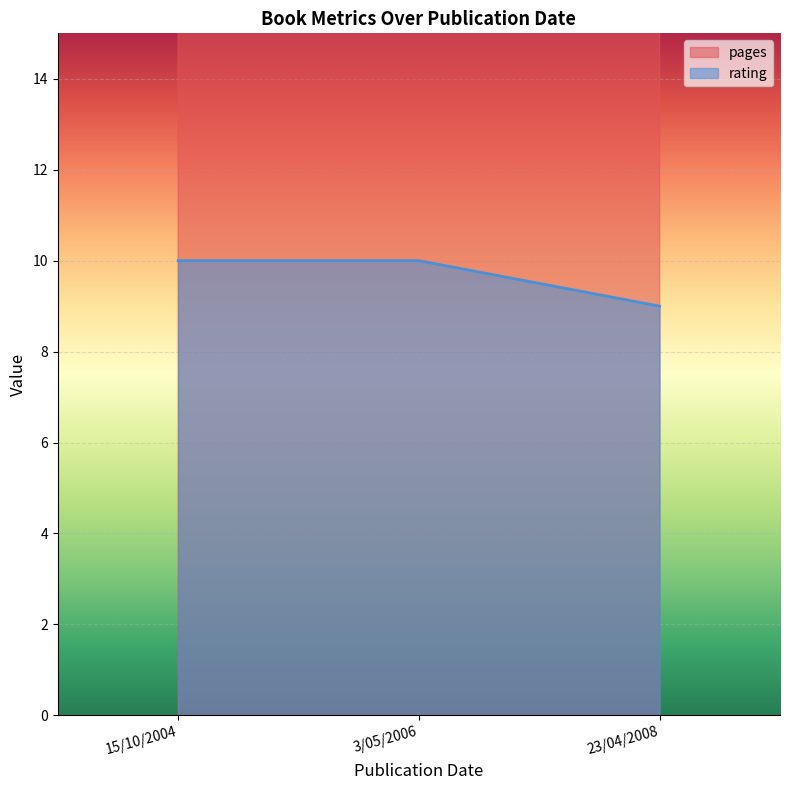

At which category is the sum across all series the highest?

15/10/2004